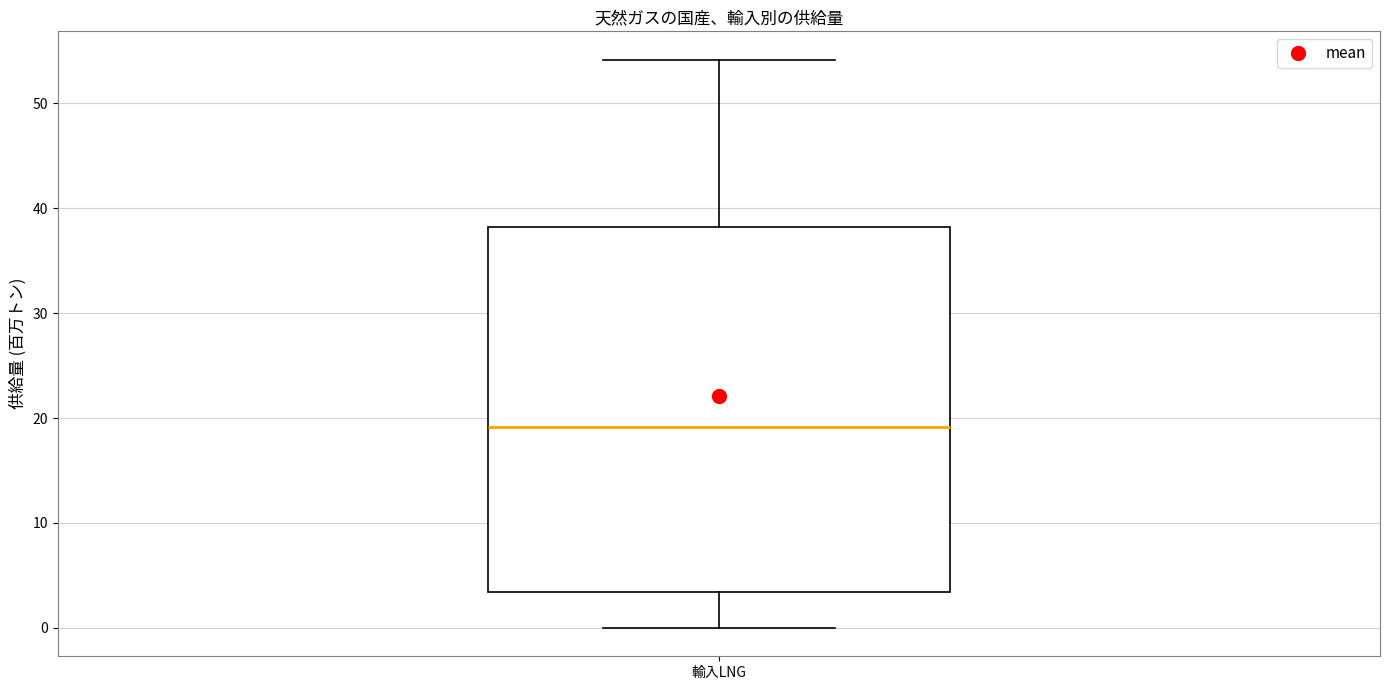

Where is the lower edge of the box for 輸入LNG on the y-axis? The values are not printed on the chart, so give them approximately, as read against the axis.

3